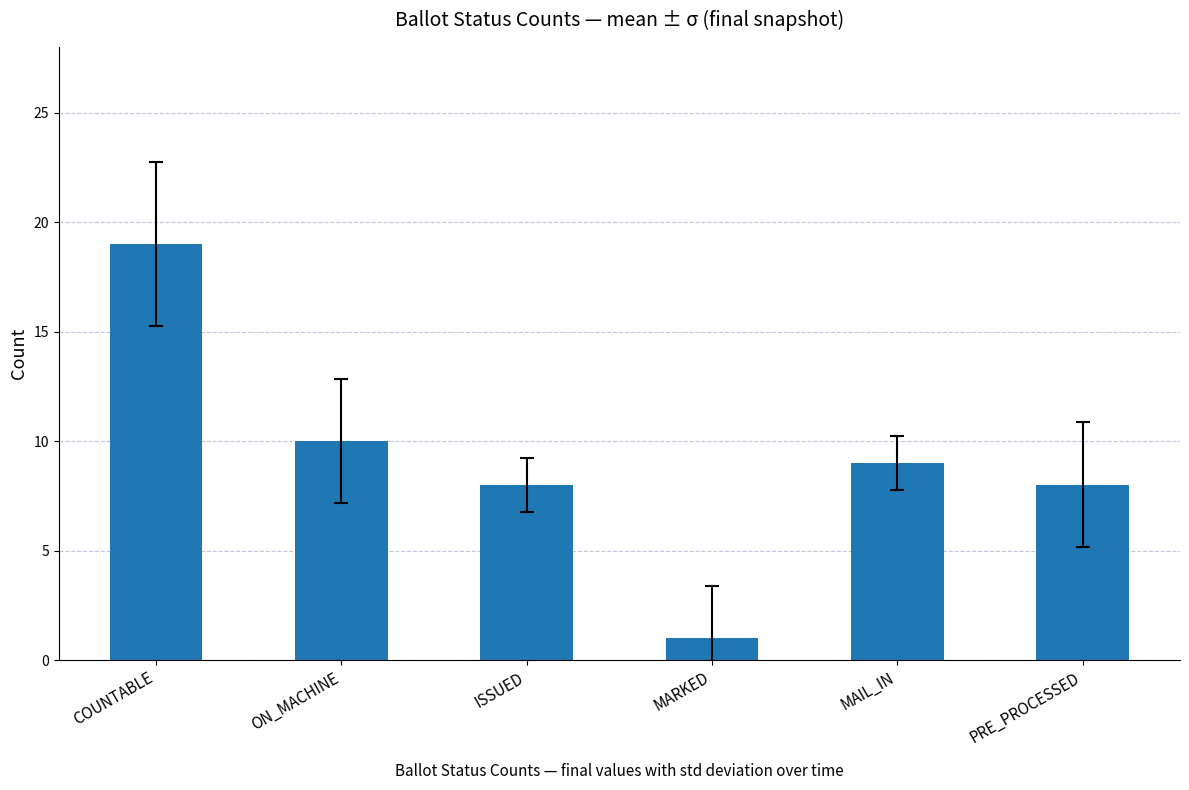

True or false: the data shows 1 at MARKED.

True